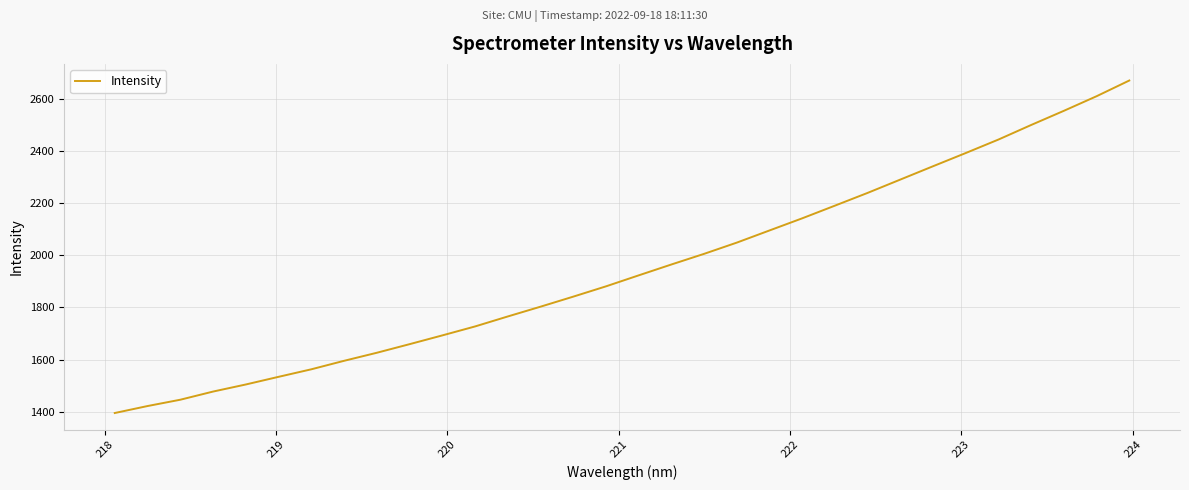

How many lines are shown in the chart?

1